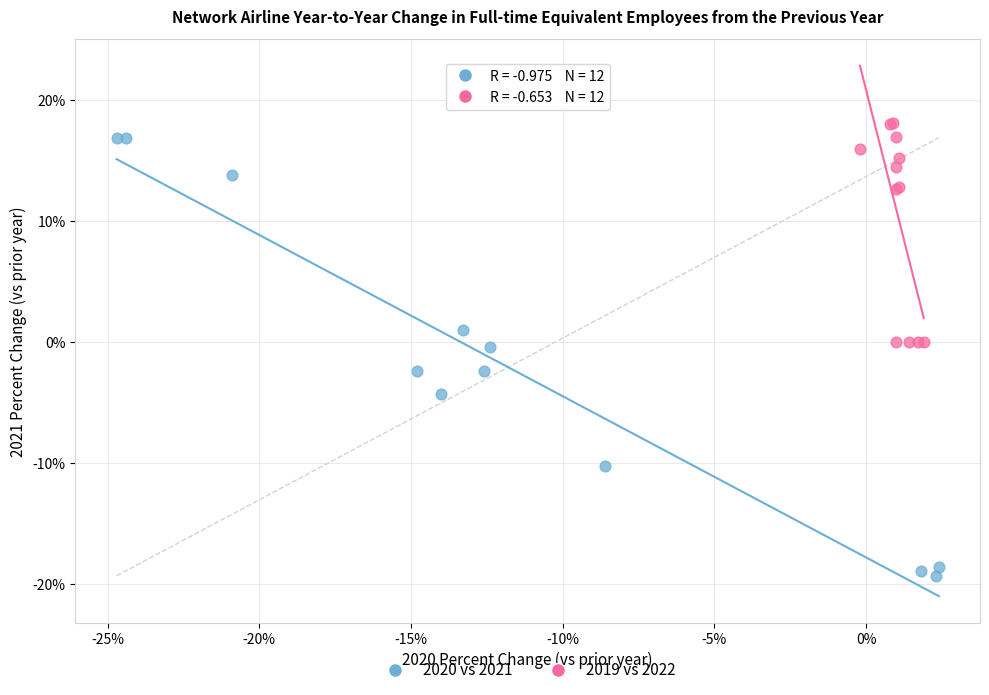

Which series reaches the minimum Y coordinate?

2020 vs 2021